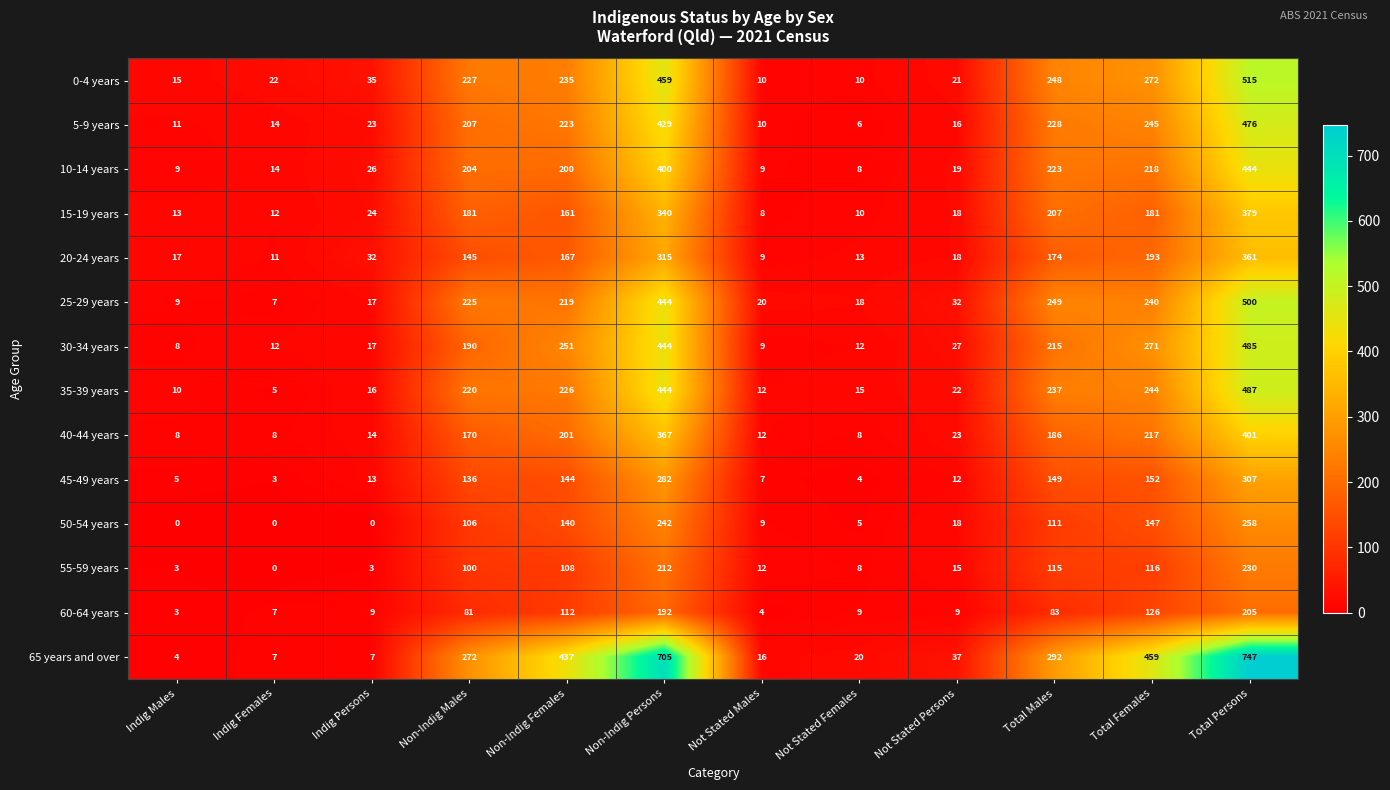

What is the greatest value displayed?

747